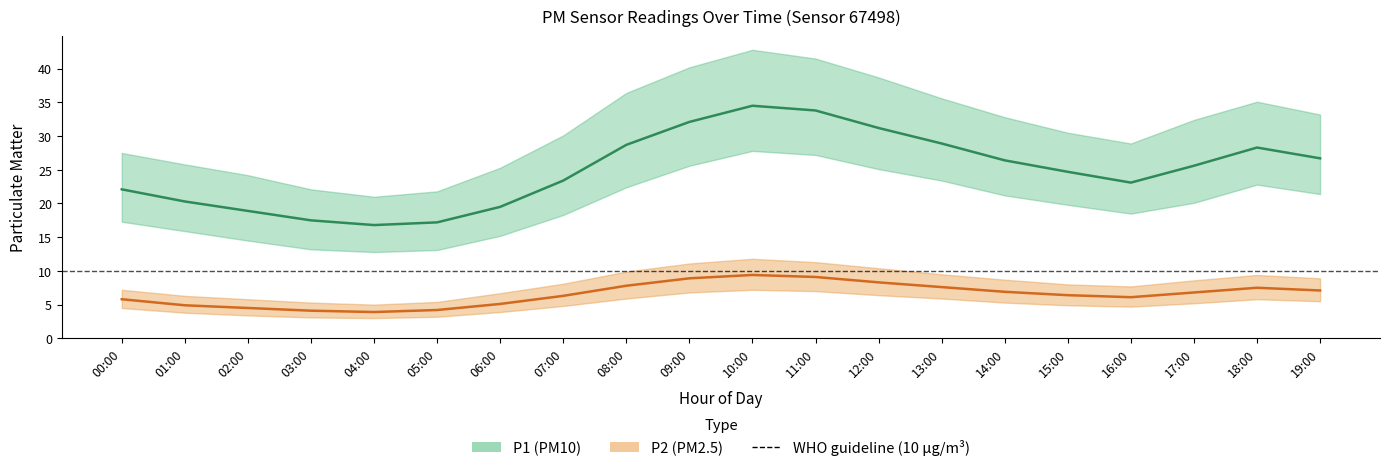

True or false: P1 (PM10) and P2 (PM2.5) cross at least once.

False